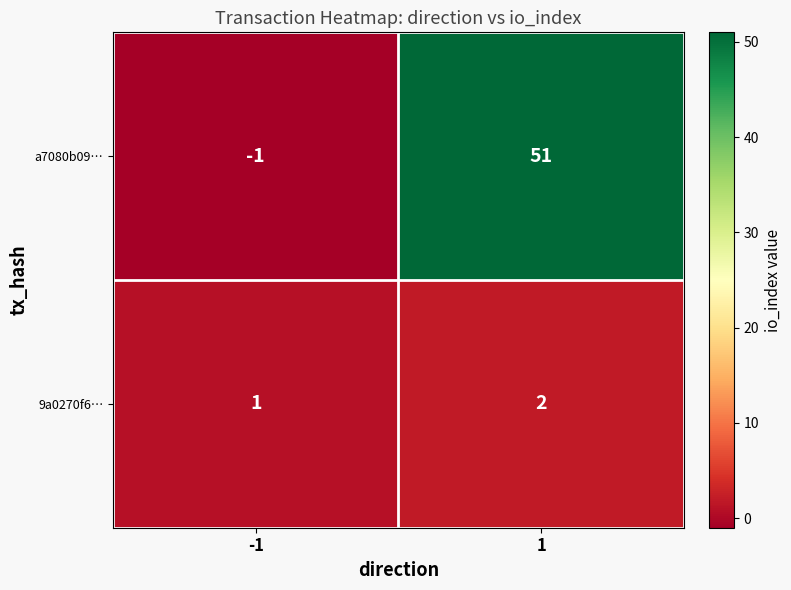

Which series has the largest total across all categories?

a7080b09…